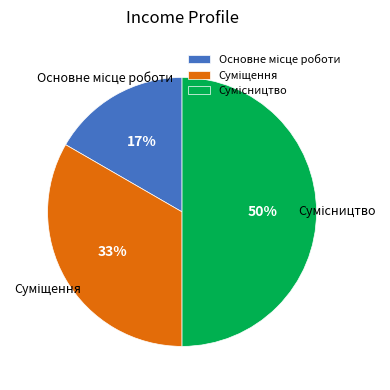

To the nearest percent, what is the difference between the largest and smallest slice percentages?

33%